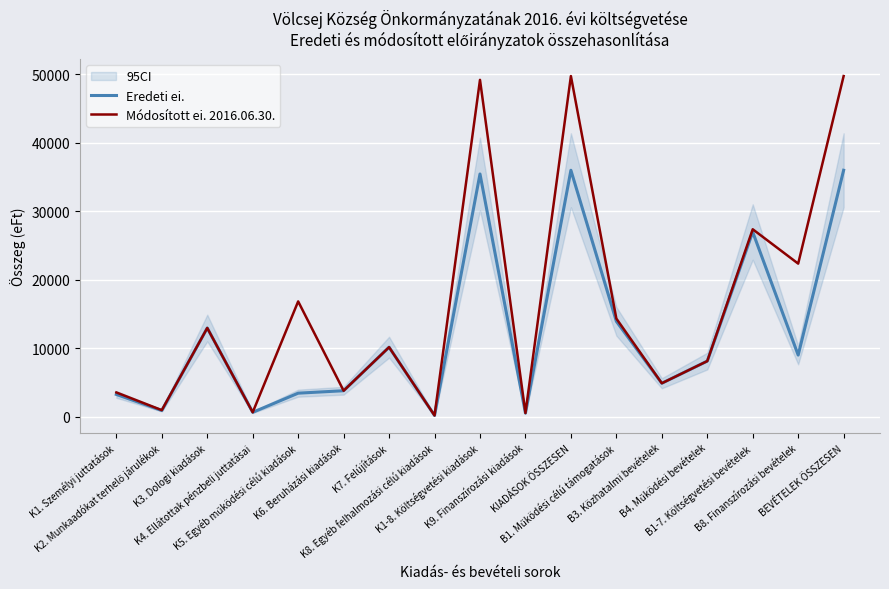

The value of Eredeti ei. at K3. Dologi kiadások is 12961. True or false?

True